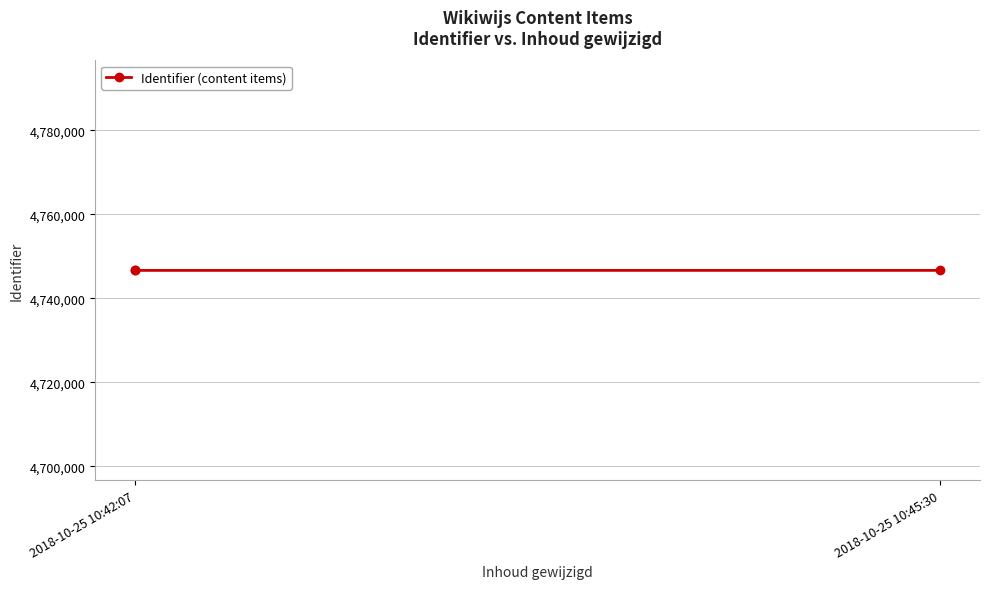

What is the average value?

4746646